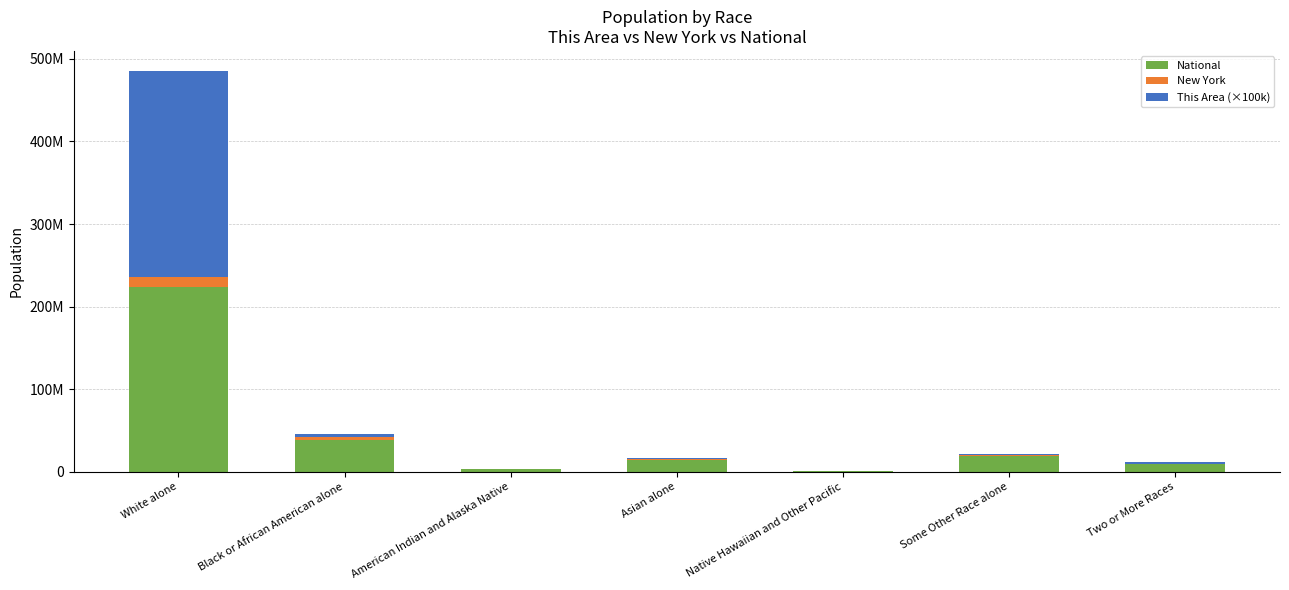

The value of New York at Two or More Races is 175421. True or false?

False